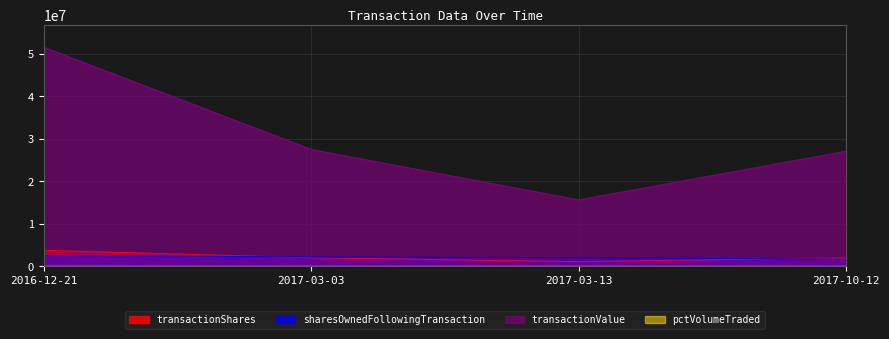

Does the chart display data point markers on the line(s)?

No